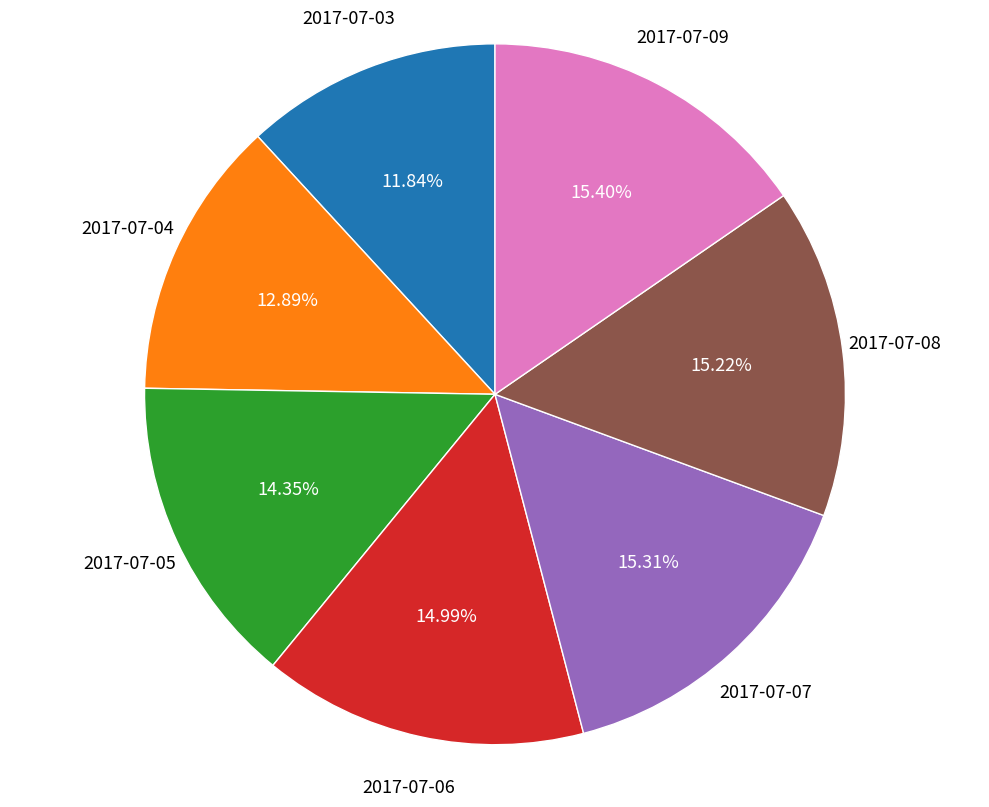

What is the ratio of the value at 2017-07-03 to the value at 2017-07-06?

0.8